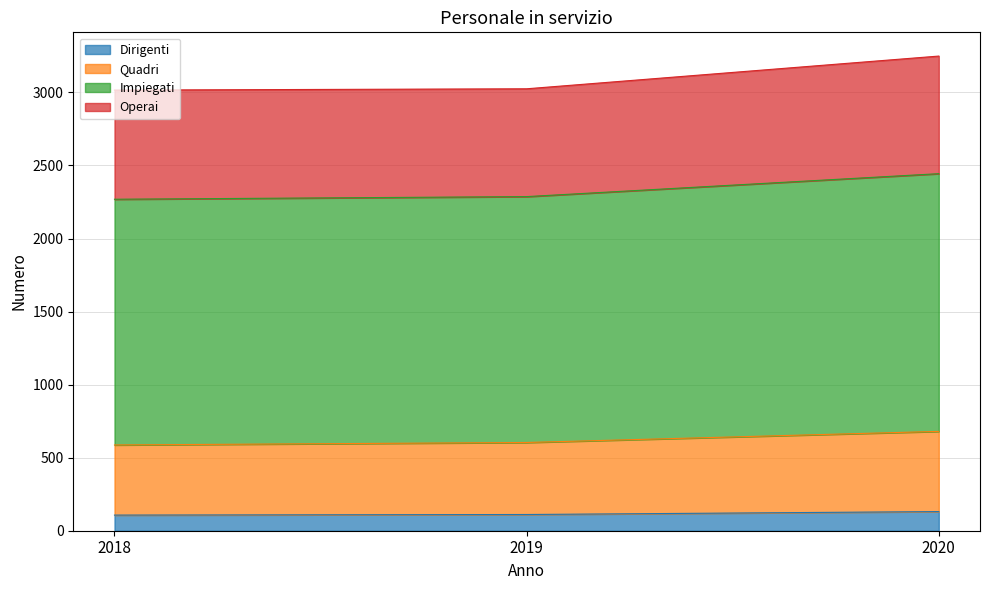

At which label does Impiegati reach its minimum?

2018